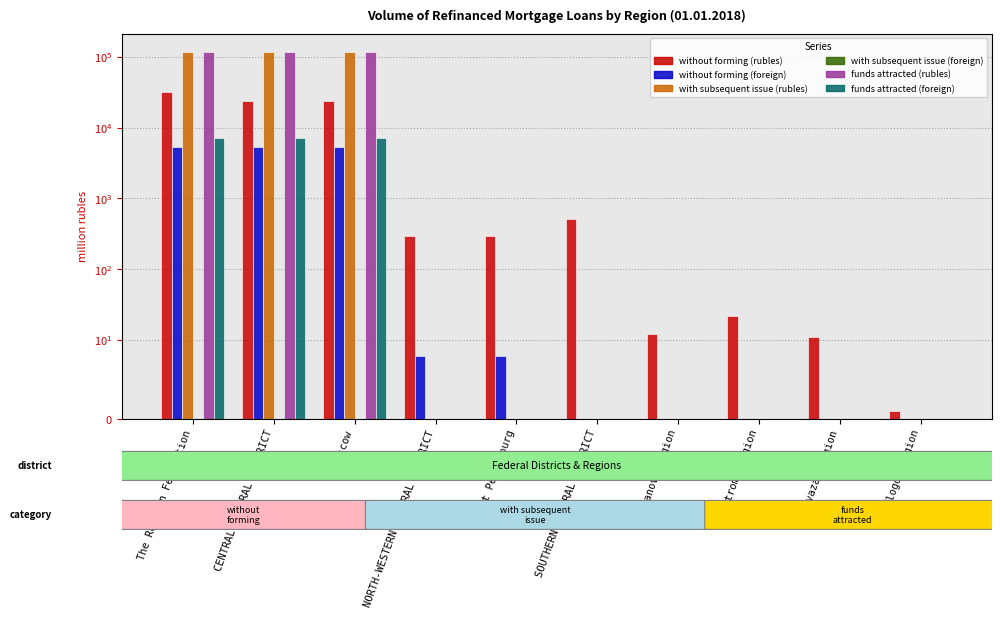

The funds attracted (foreign) series shows 3323 at CENTRAL FEDERAL DISTRICT. True or false?

False